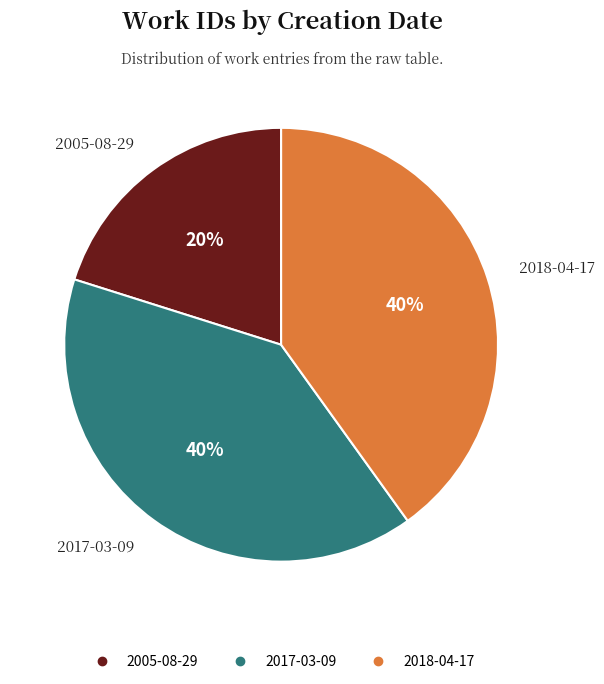

Which category has the smallest portion of the pie?

2005-08-29